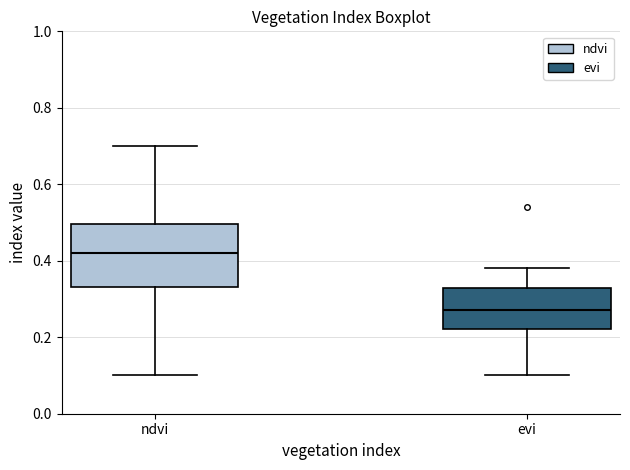

Which box has the highest median line?

ndvi